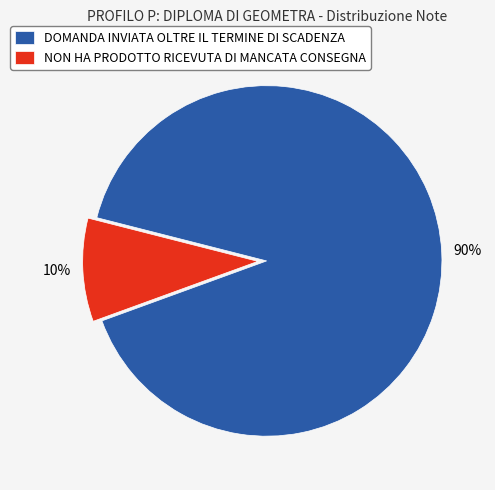

What percentage is the NON HA PRODOTTO RICEVUTA DI MANCATA CONSEGNA slice, to the nearest percent?

10%